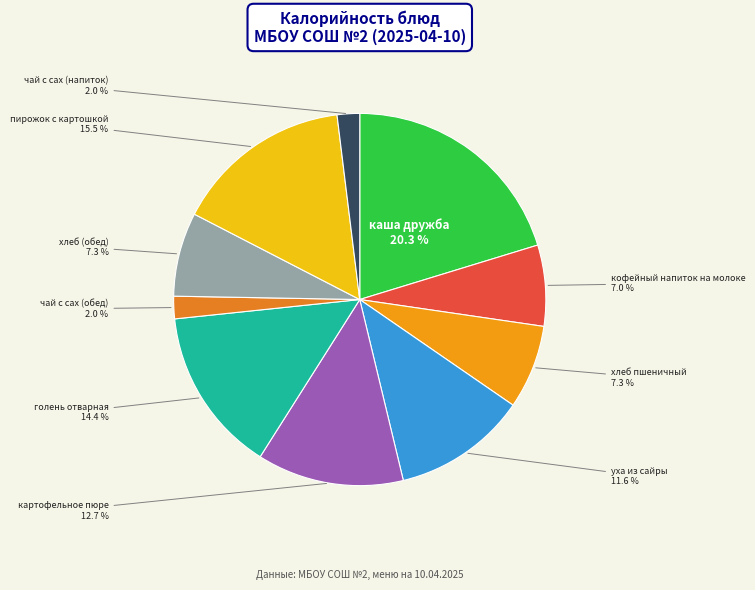

Does any single category account for the majority?

No